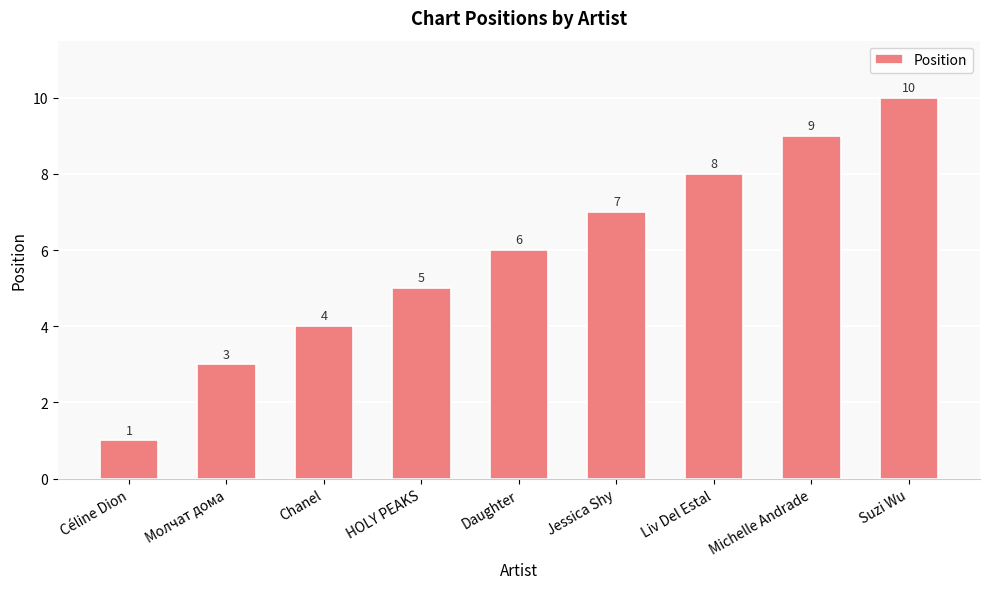

Rank the categories by value from highest to lowest.

Suzi Wu, Michelle Andrade, Liv Del Estal, Jessica Shy, Daughter, HOLY PEAKS, Chanel, Молчат дома, Céline Dion